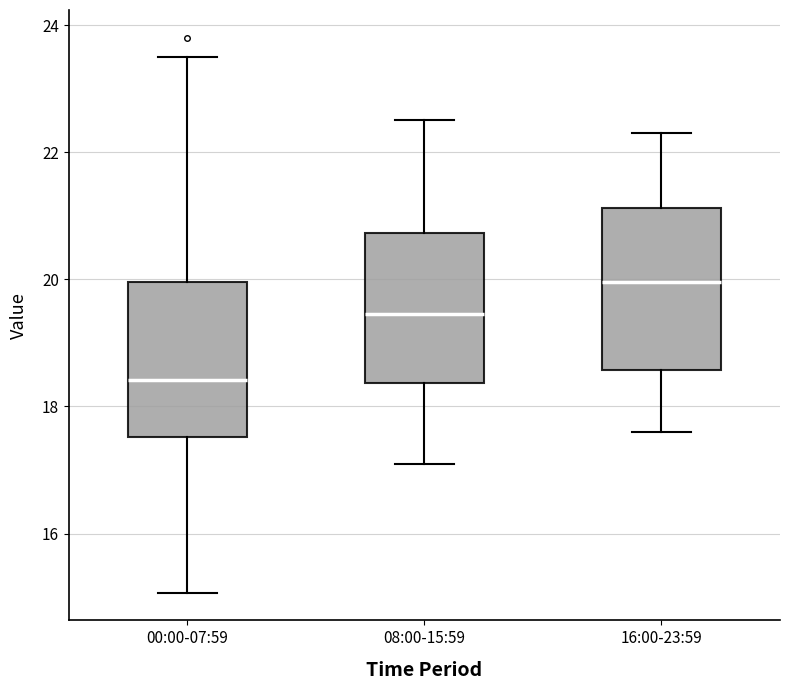

Which box's median line is the highest?

16:00-23:59